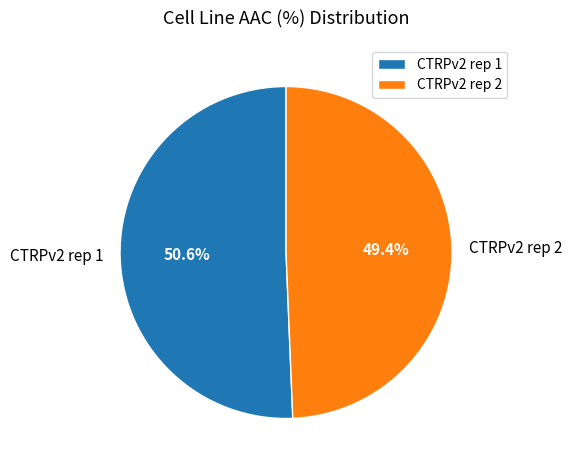

What is the majority slice?

CTRPv2 rep 1